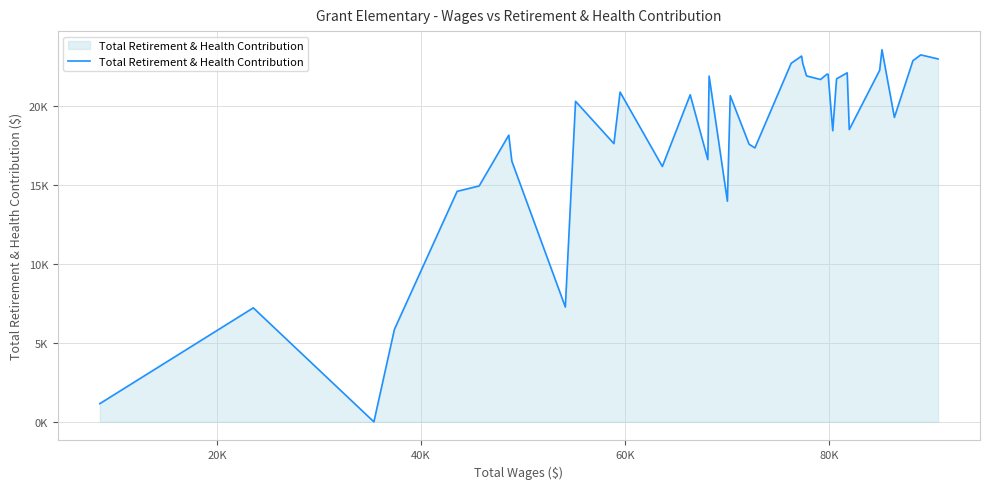

Does the chart display data point markers on the line(s)?

No